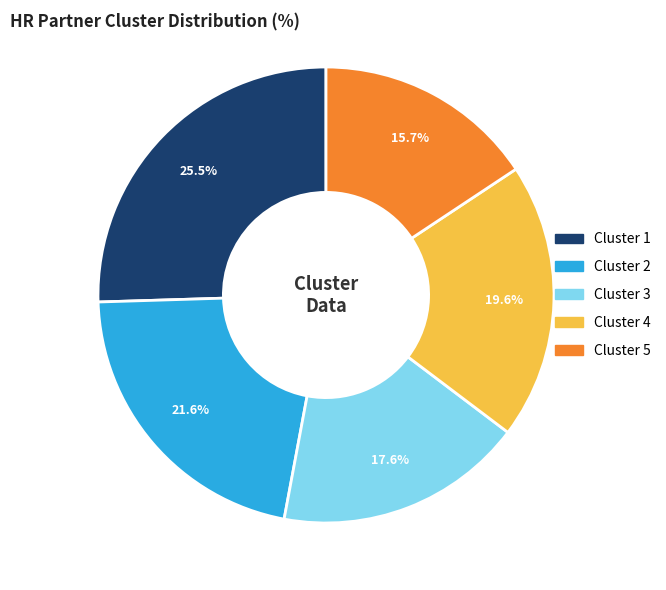

How many segments does this pie chart have?

5